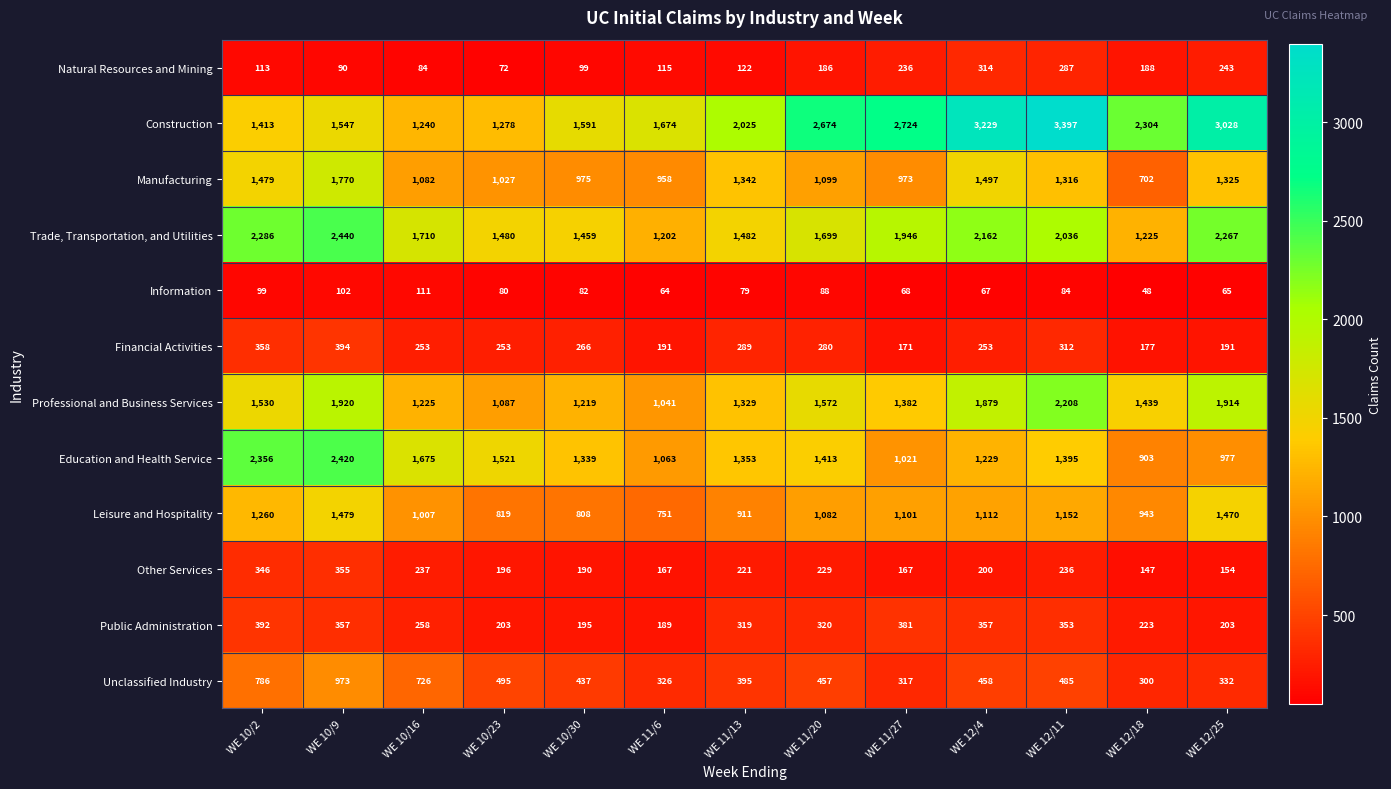

Which series has the largest range (max minus min)?

Construction